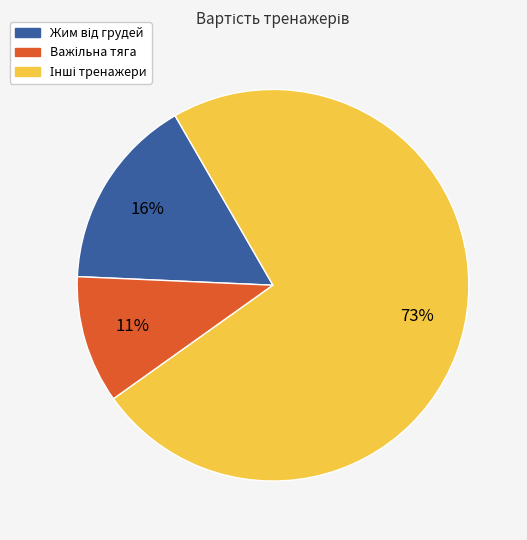

How many segments does this pie chart have?

3